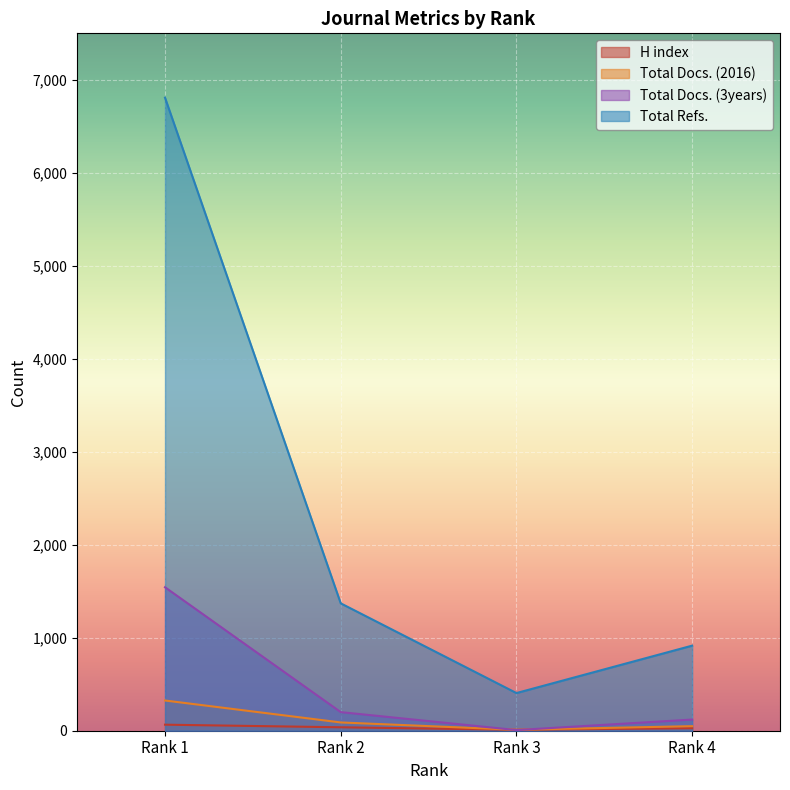

What is the value of the H index point at the 1st from the left?

65